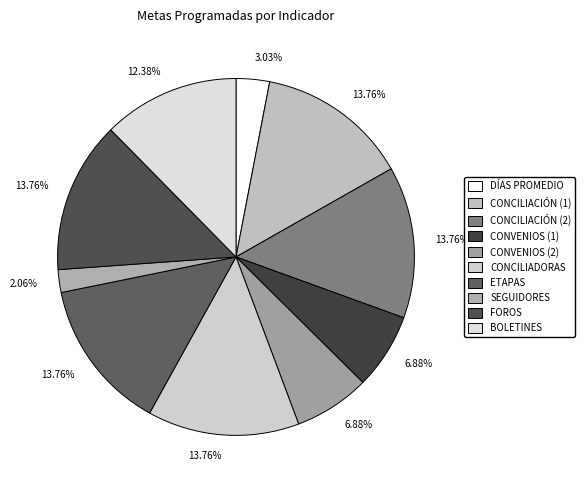

How many segments does this pie chart have?

10